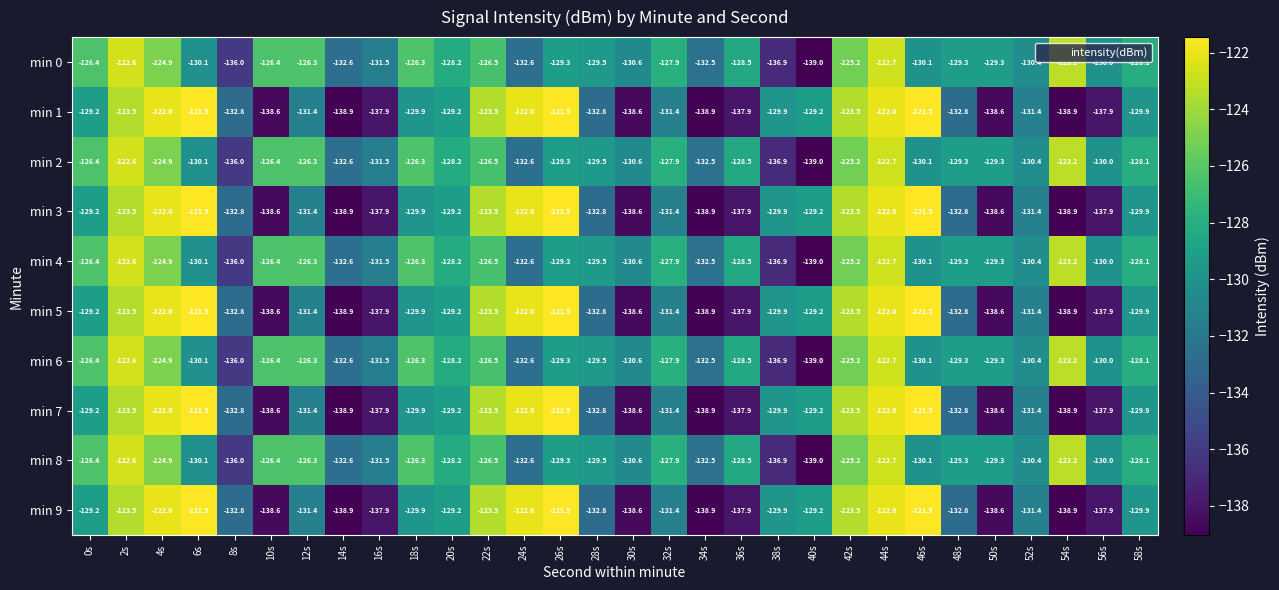

What is the spread (max minus min) of values at 58s?

1.8